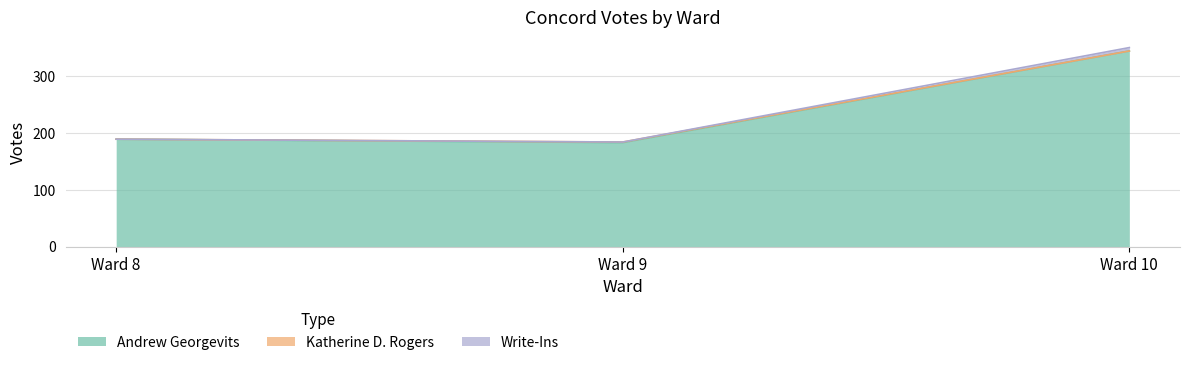

What is the value of the Andrew Georgevits point at the 1st from the left?

189